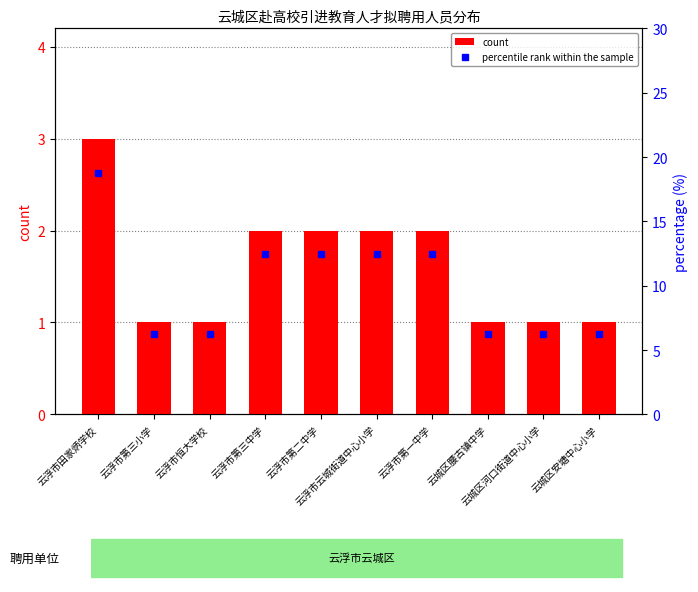

At which label is percentile rank within the sample closest to 12?

云浮市第三中学